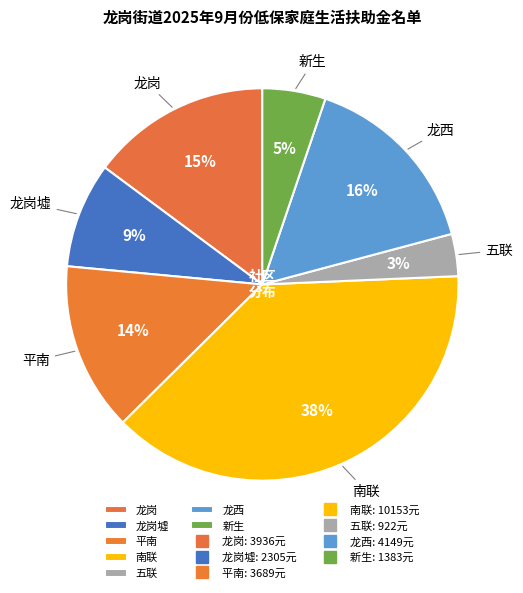

What percentage is the 南联 slice, to the nearest percent?

38%